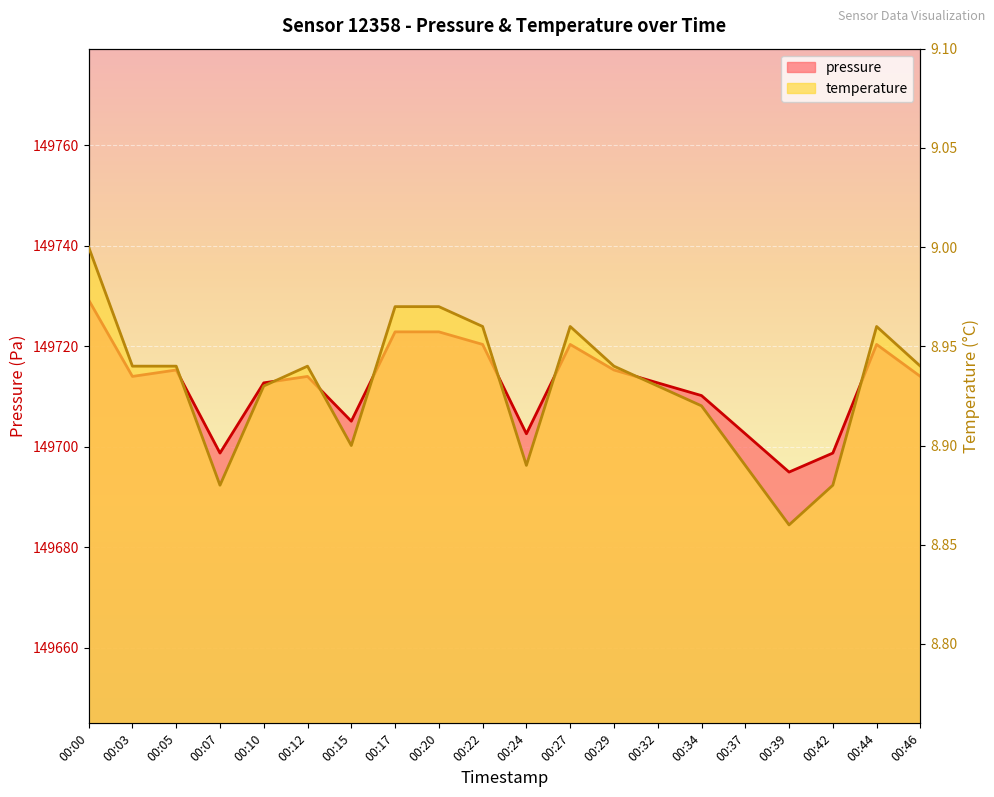

What is the difference between the maximum and minimum values in the pressure series?

34.2